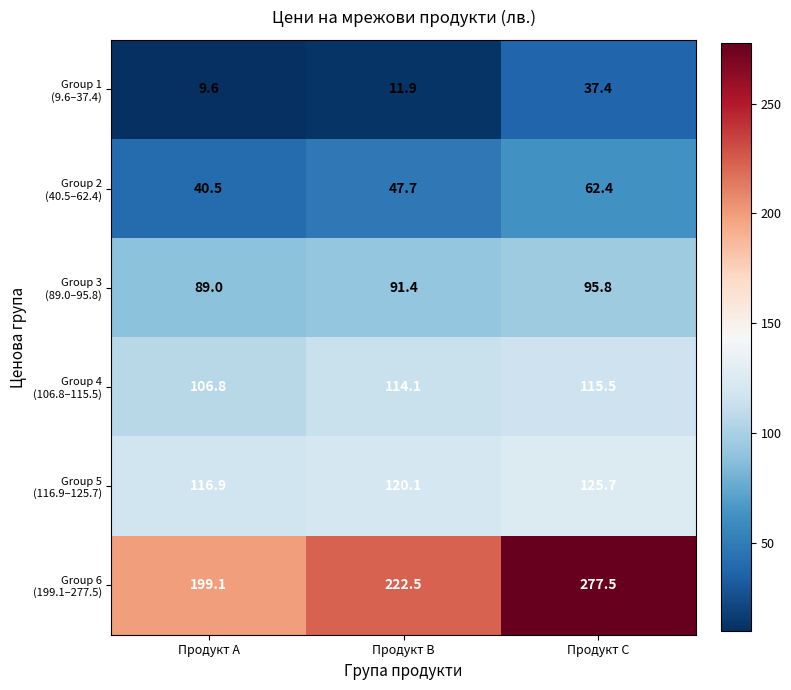

What is the spread (max minus min) of values at Продукт B?

210.6